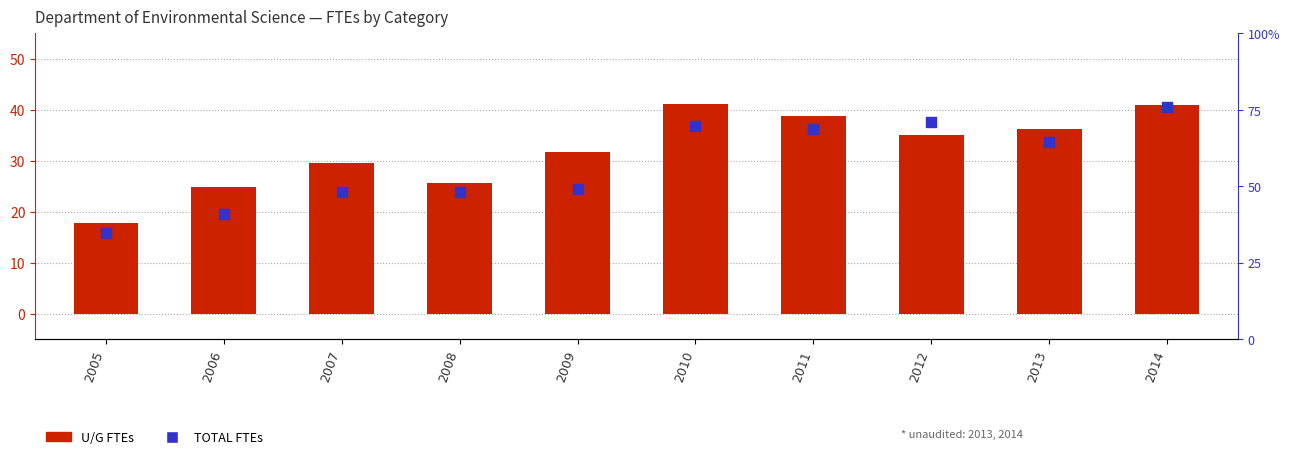

What are all the series names shown in the legend?

U/G, TOTAL